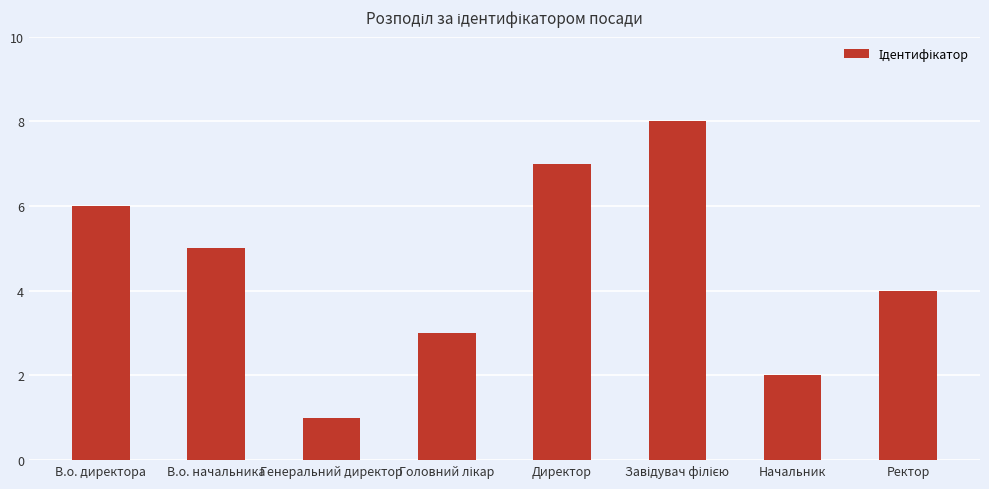

What is the greatest value displayed?

8